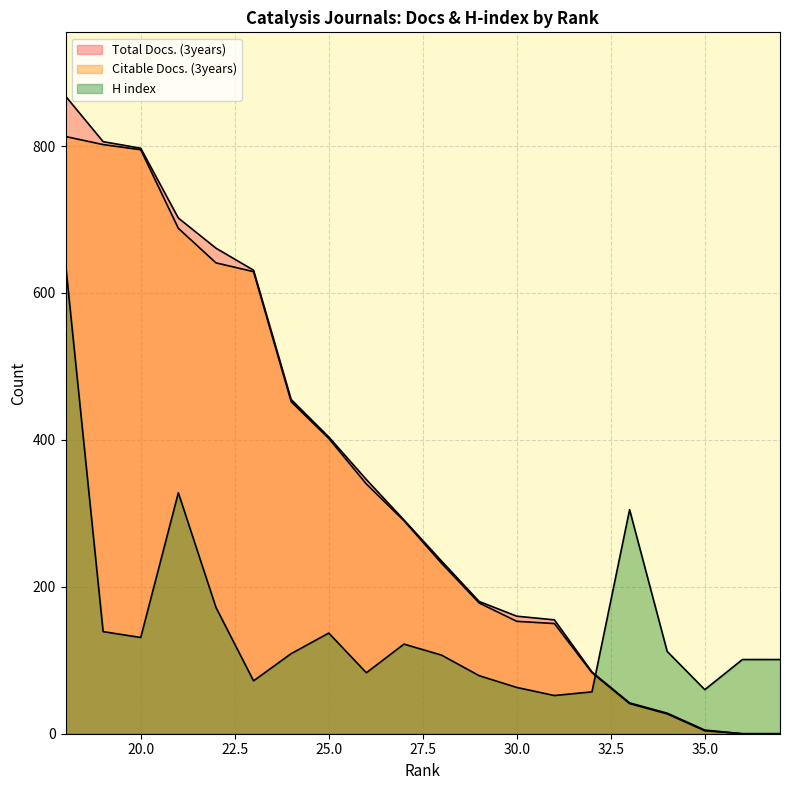

Which has a higher value, 34 or 21?

21